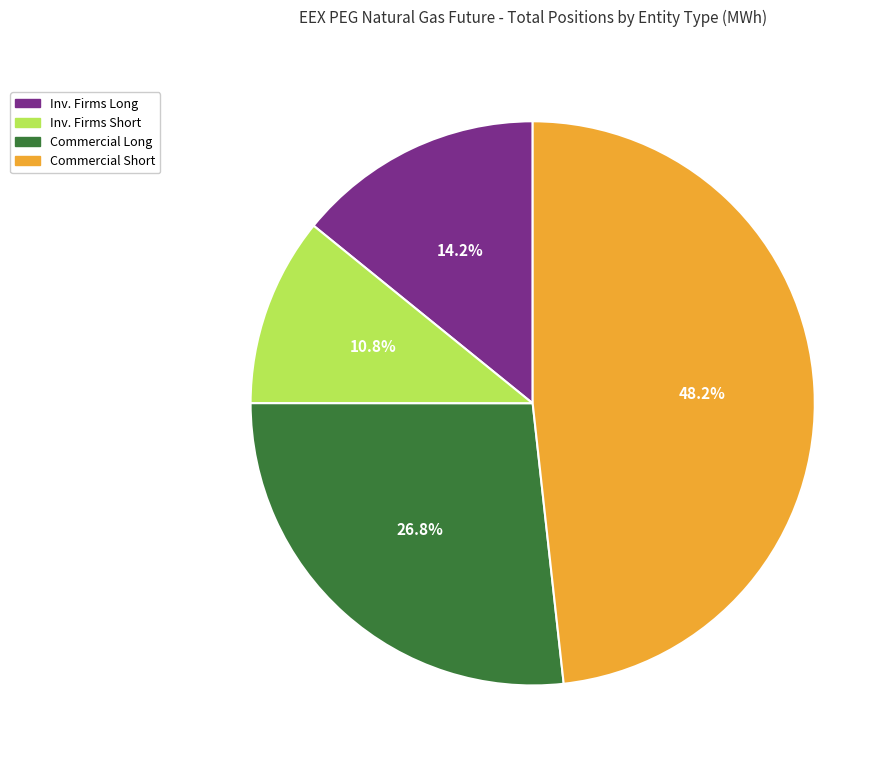

To the nearest percent, what is the average slice percentage?

25%